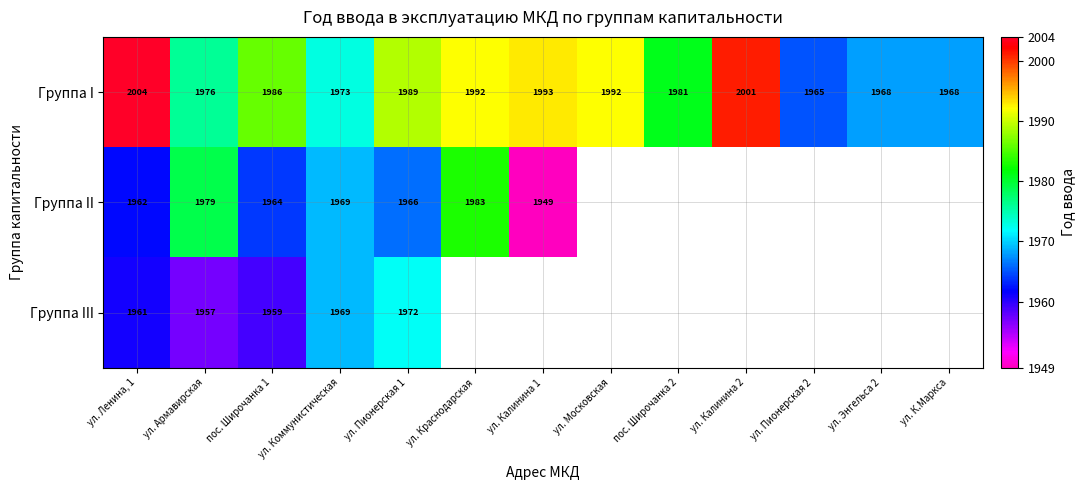

The Группа III series shows 487 at ул. Армавирская. True or false?

False